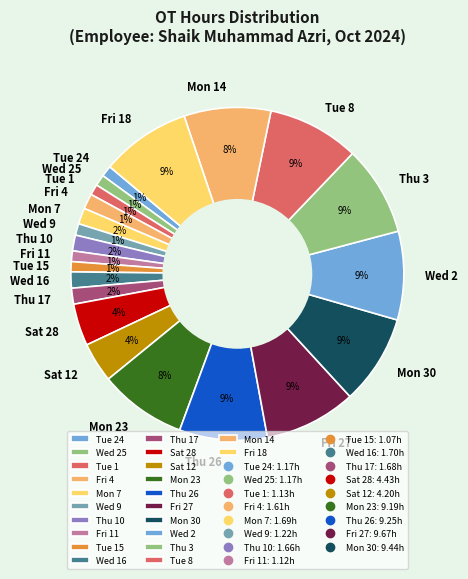

Is the sum of Sat 28 and Mon 30 greater than half?

No